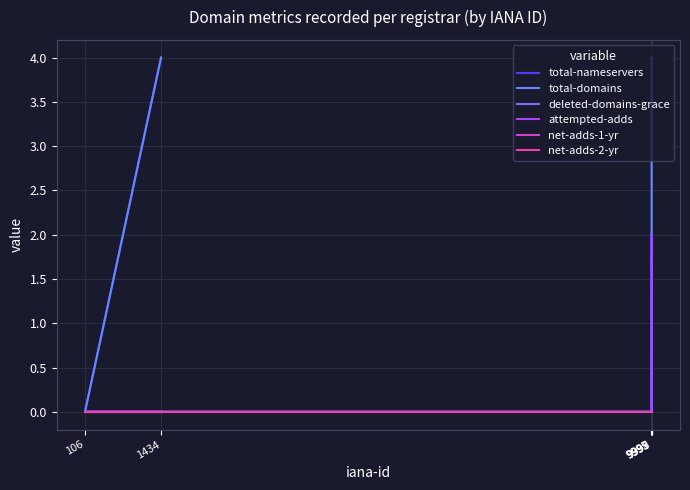

Rank the series by their maximum value, from highest to lowest.

total-nameservers, total-domains, deleted-domains-grace, attempted-adds, net-adds-1-yr, net-adds-2-yr